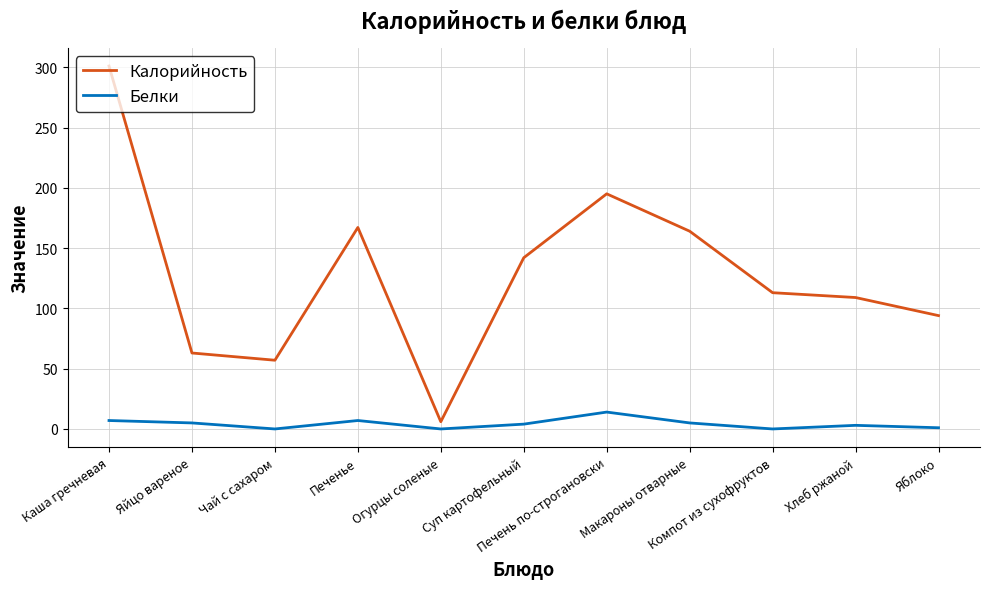

Between Чай с сахаром and Печенье, which series saw the biggest shift?

Калорийность